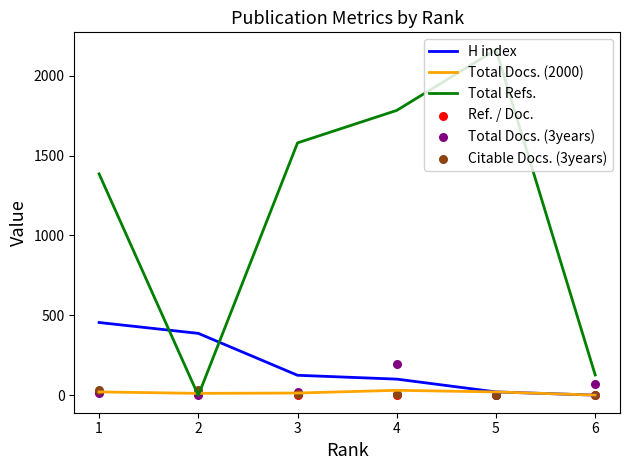

Is the value of Total Docs. (2000) at 3 greater than the value of H index at 4?

No